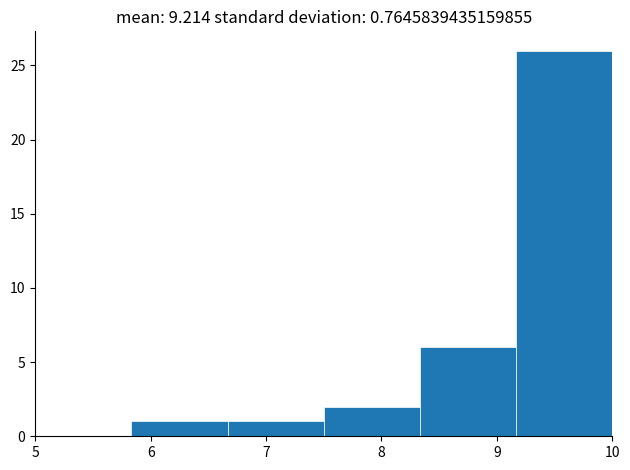

Reading left to right, list every bar in this chart as the range it spans on the x-axis followed by its height. Neither the bar edges nor the heights are printed on the chart, so give them approximately, as read against the axes.

5.0 to 5.8: 0
5.8 to 6.7: 1
6.7 to 7.5: 1
7.5 to 8.3: 2
8.3 to 9.2: 6
9.2 to 10.0: 26